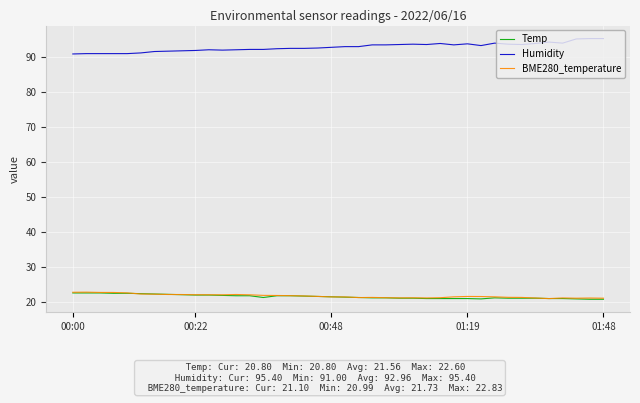

What is the greatest value displayed?

95.4